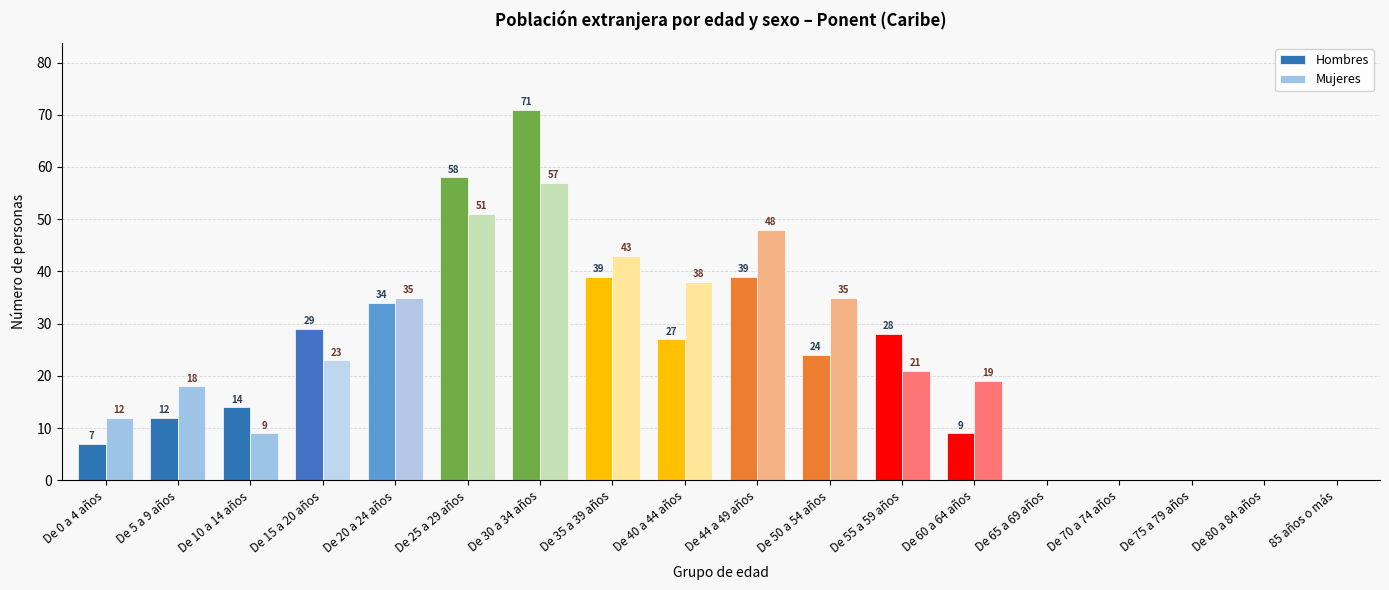

Reading right to left, transcribe all the data shown in this chart.

Hombres: 85 años o más=0	De 80 a 84 años=0	De 75 a 79 años=0	De 70 a 74 años=0	De 65 a 69 años=0	De 60 a 64 años=9	De 55 a 59 años=28	De 50 a 54 años=24	De 44 a 49 años=39	De 40 a 44 años=27	De 35 a 39 años=39	De 30 a 34 años=71	De 25 a 29 años=58	De 20 a 24 años=34	De 15 a 20 años=29	De 10 a 14 años=14	De 5 a 9 años=12	De 0 a 4 años=7
Mujeres: 85 años o más=0	De 80 a 84 años=0	De 75 a 79 años=0	De 70 a 74 años=0	De 65 a 69 años=0	De 60 a 64 años=19	De 55 a 59 años=21	De 50 a 54 años=35	De 44 a 49 años=48	De 40 a 44 años=38	De 35 a 39 años=43	De 30 a 34 años=57	De 25 a 29 años=51	De 20 a 24 años=35	De 15 a 20 años=23	De 10 a 14 años=9	De 5 a 9 años=18	De 0 a 4 años=12